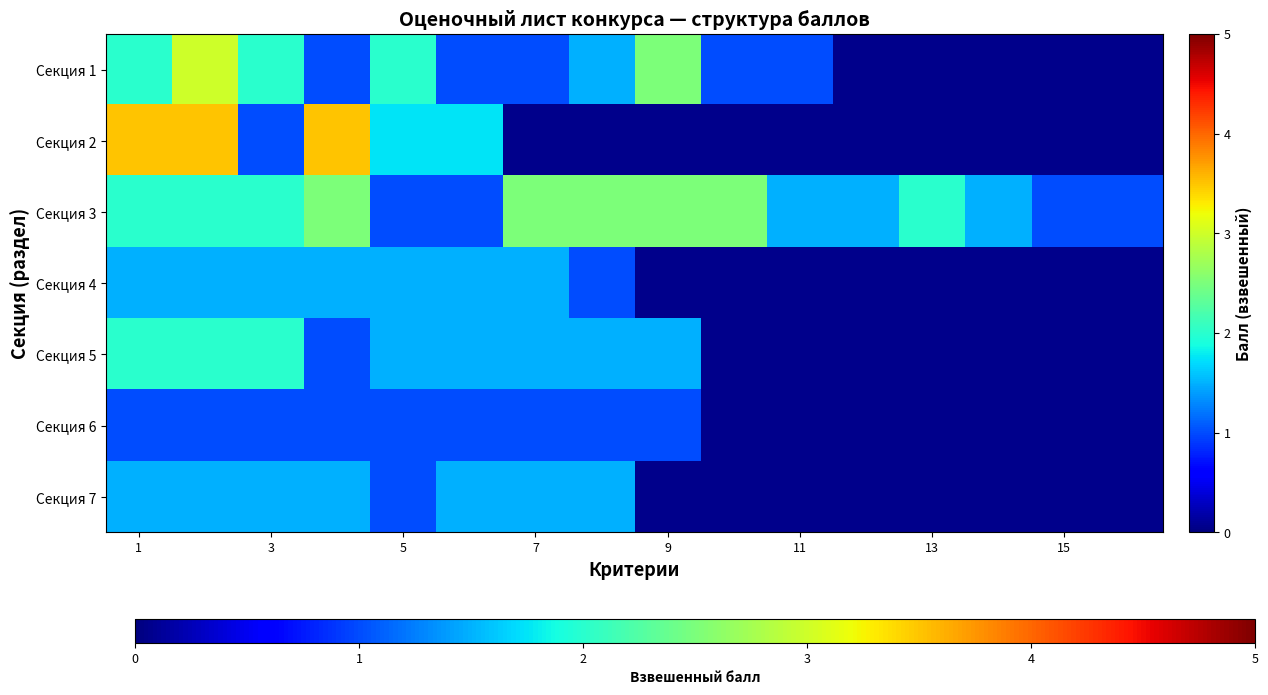

At how many categories does at least one series exceed 1?

14